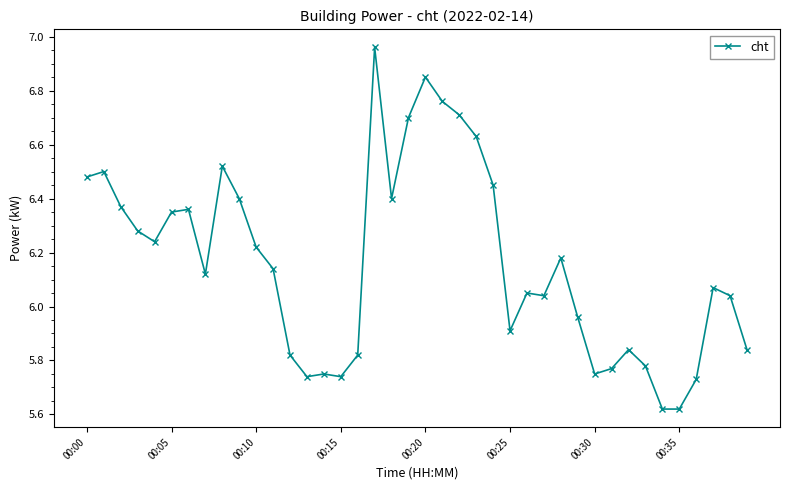

What is the sum of all values?

246.5